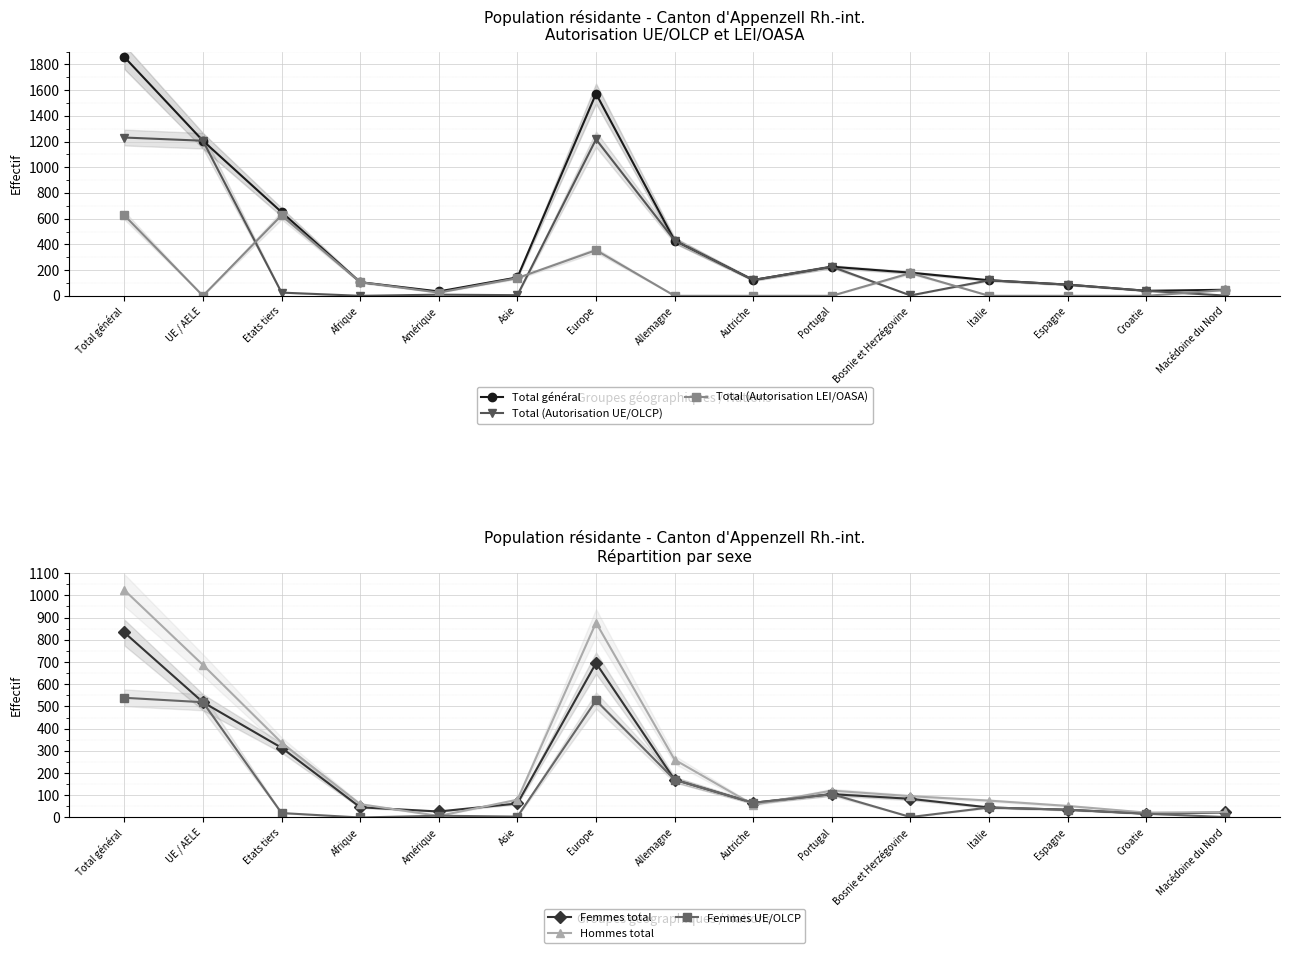

How many interior local valleys does the Femmes UE/OLCP series have?

4